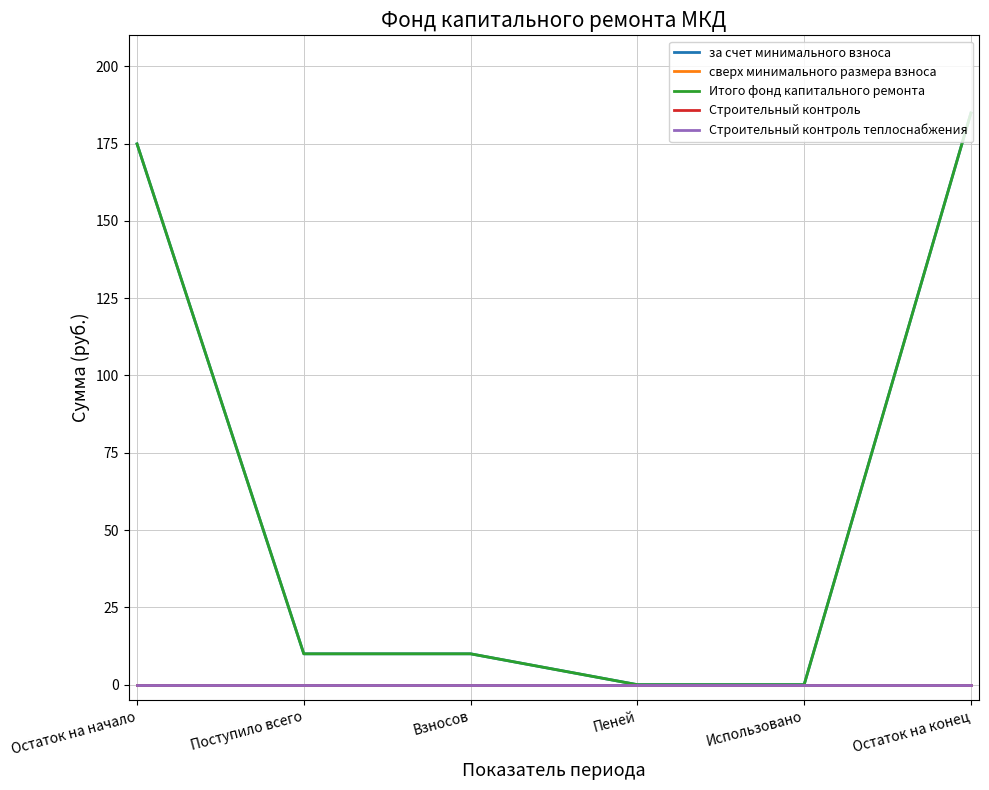

What is the total value across all series at Остаток на конец?

369.7